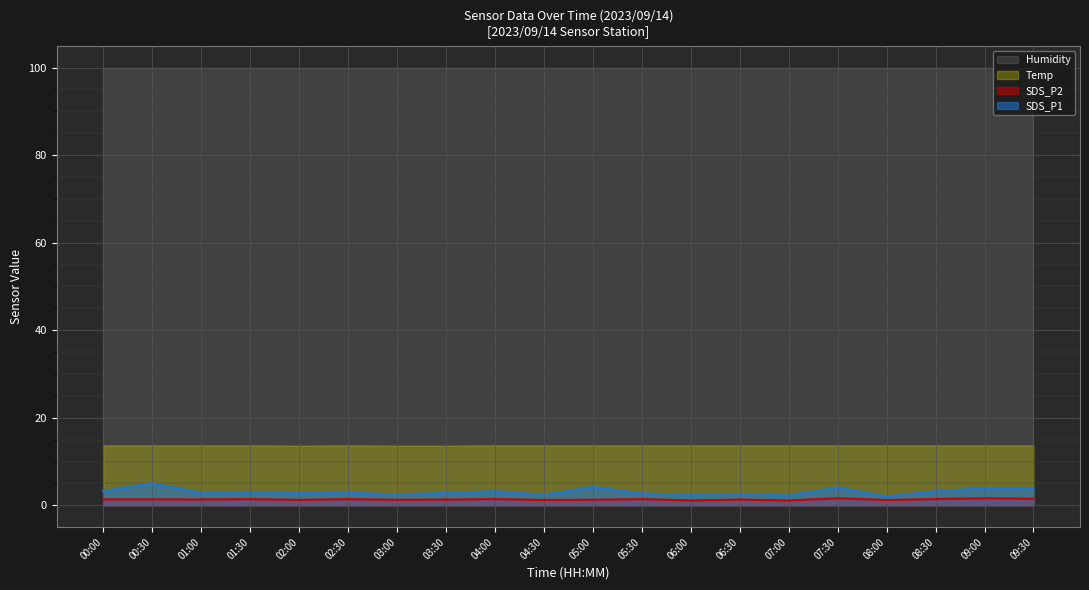

How many lines are shown in the chart?

4